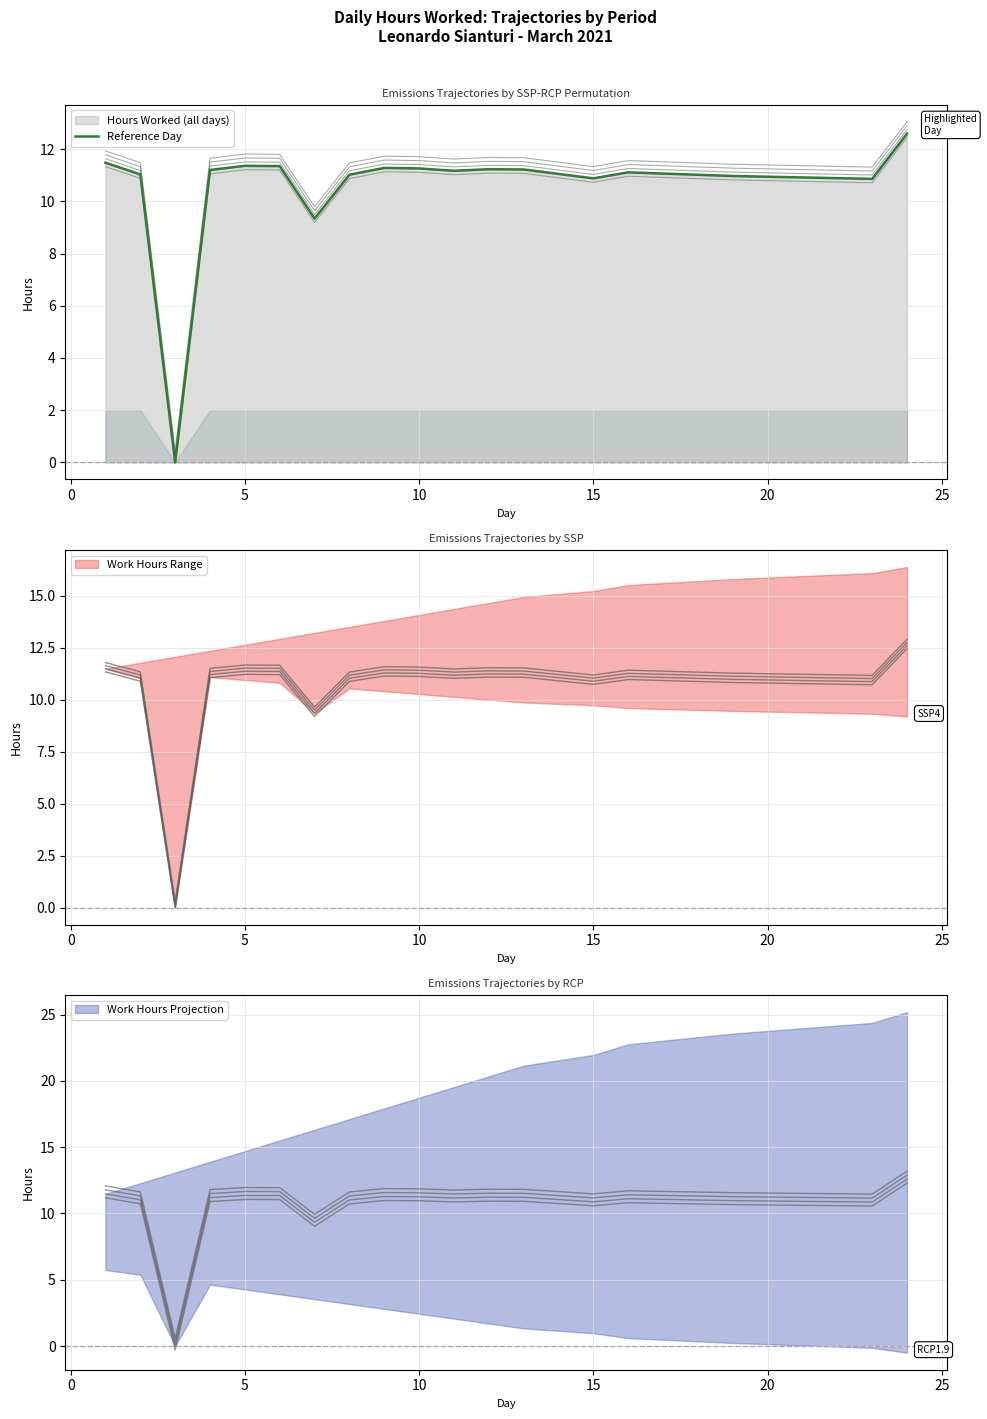

Count the number of values greater than 11.

13